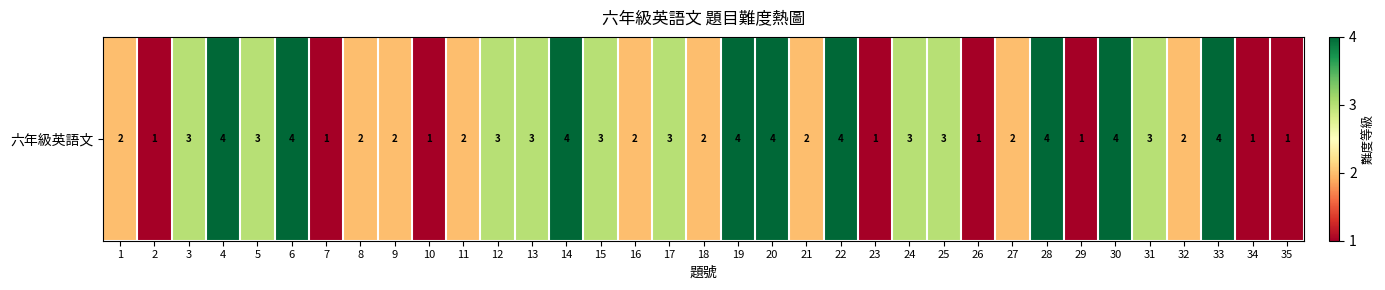

What is the maximum value shown in the chart?

4